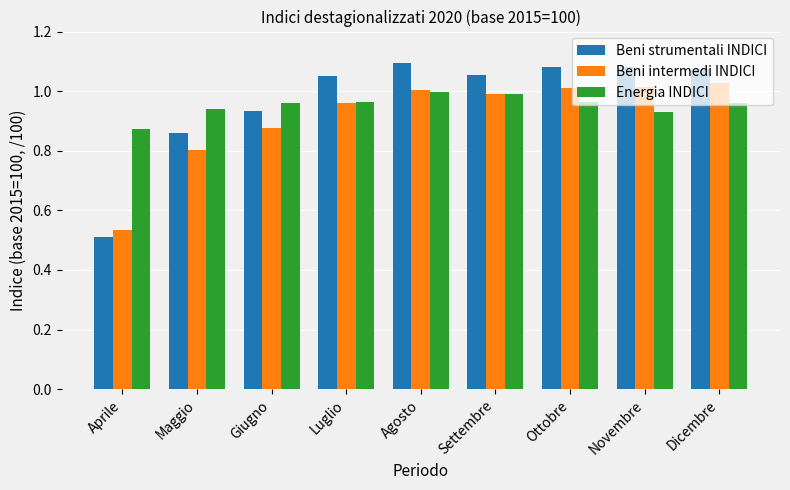

What are all the series names shown in the legend?

Beni strumentali INDICI, Beni intermedi INDICI, Energia INDICI